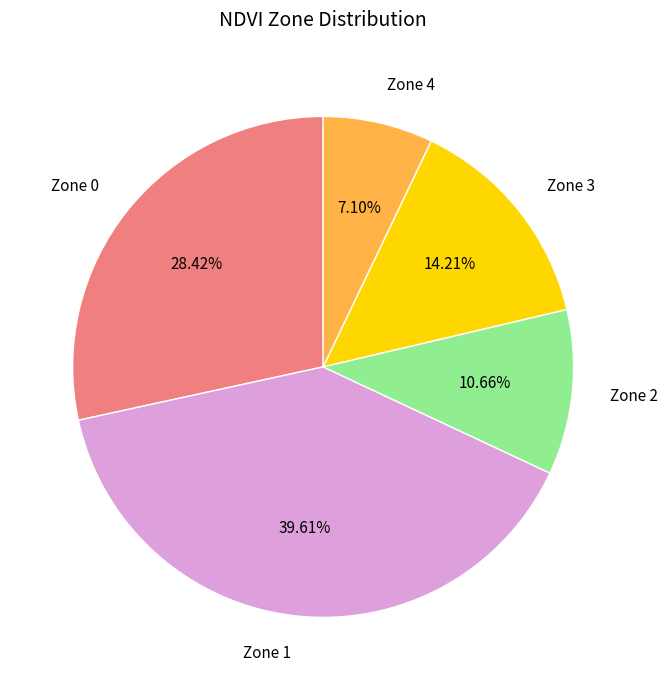

To the nearest percent, what is the difference between the largest and smallest slice percentages?

33%